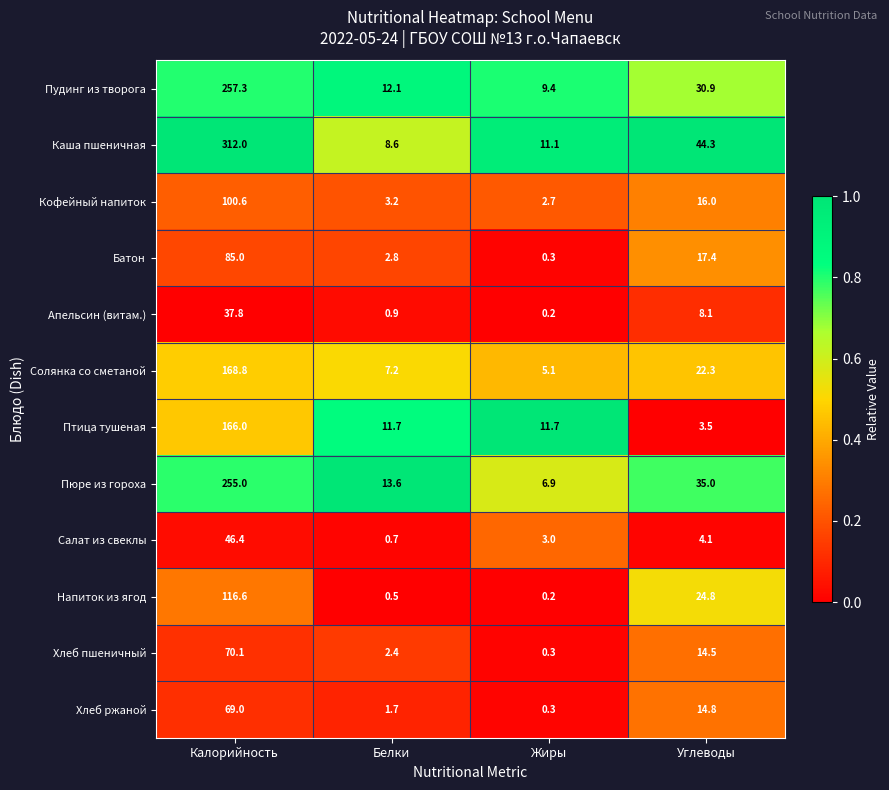

Is it true that Пюре из гороха equals 84.5 at Калорийность?

False